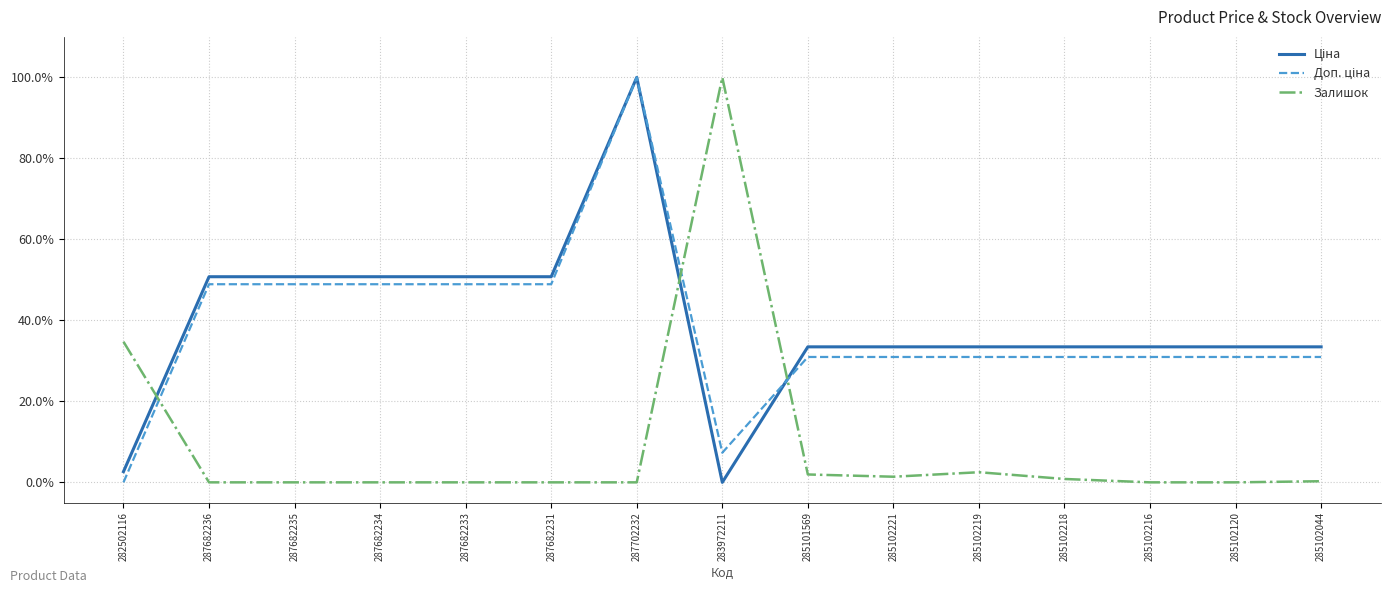

Is it true that Залишок equals 0.3 at 285102044?

True